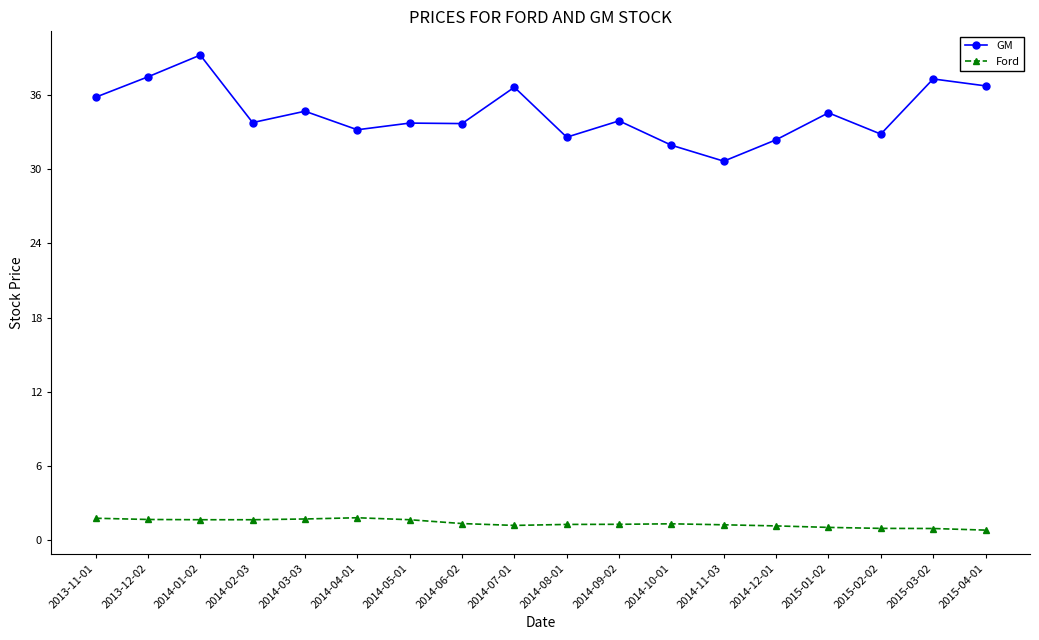

What are all the series names shown in the legend?

GM, Ford